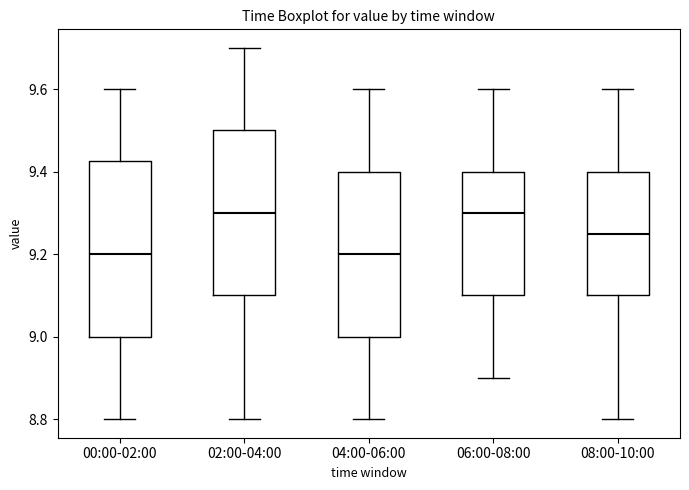

Where does the median line of the box for 08:00-10:00 sit on the y-axis? The values are not printed on the chart, so give them approximately, as read against the axis.

9.26